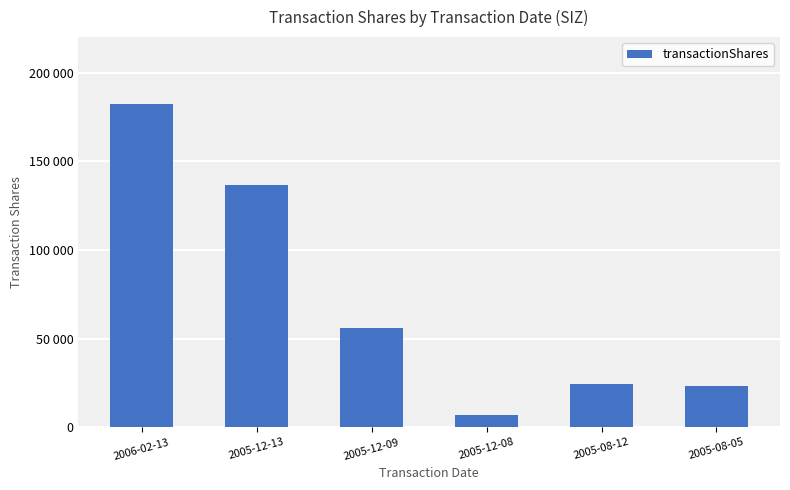

Rank the categories by value from lowest to highest.

2005-12-08, 2005-08-05, 2005-08-12, 2005-12-09, 2005-12-13, 2006-02-13